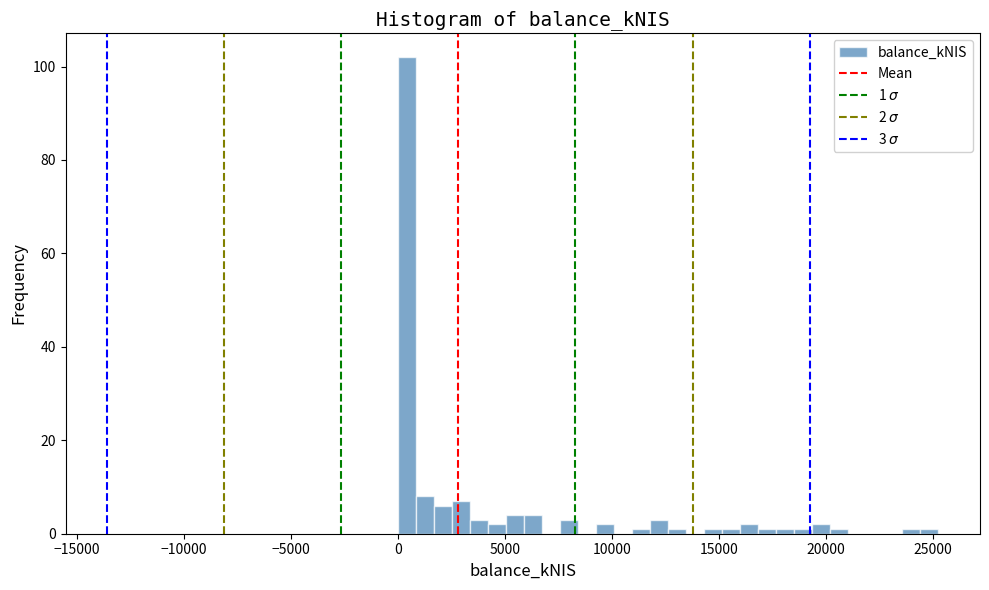

Read against the x-axis, roughly where is the centre of the tallest bar?

500